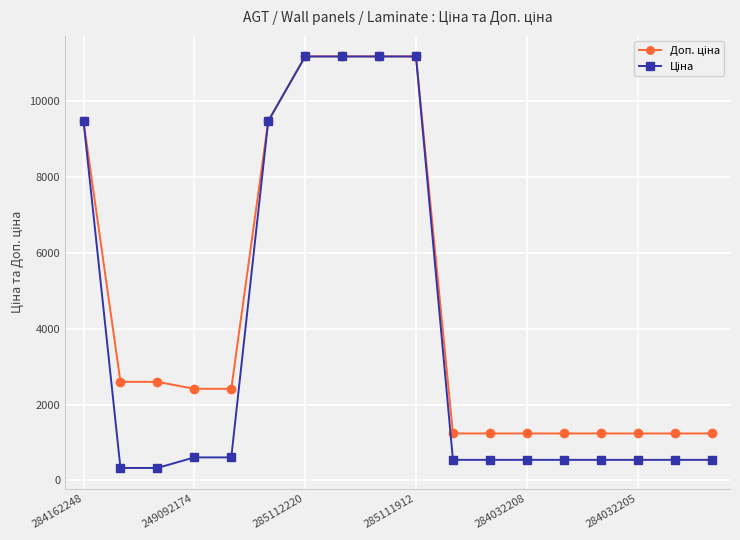

At how many categories does at least one series exceed 4705?

6